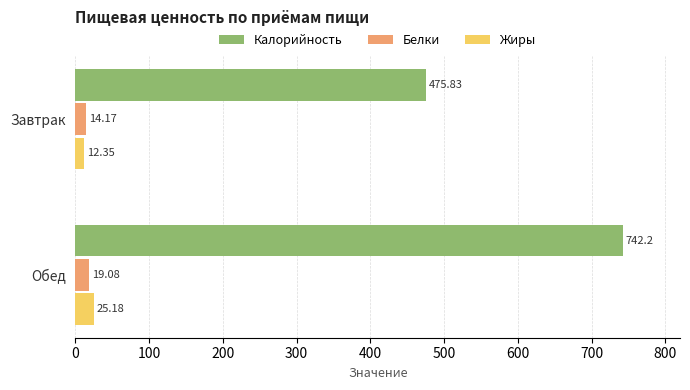

What is the average value of the Белки series?

16.6